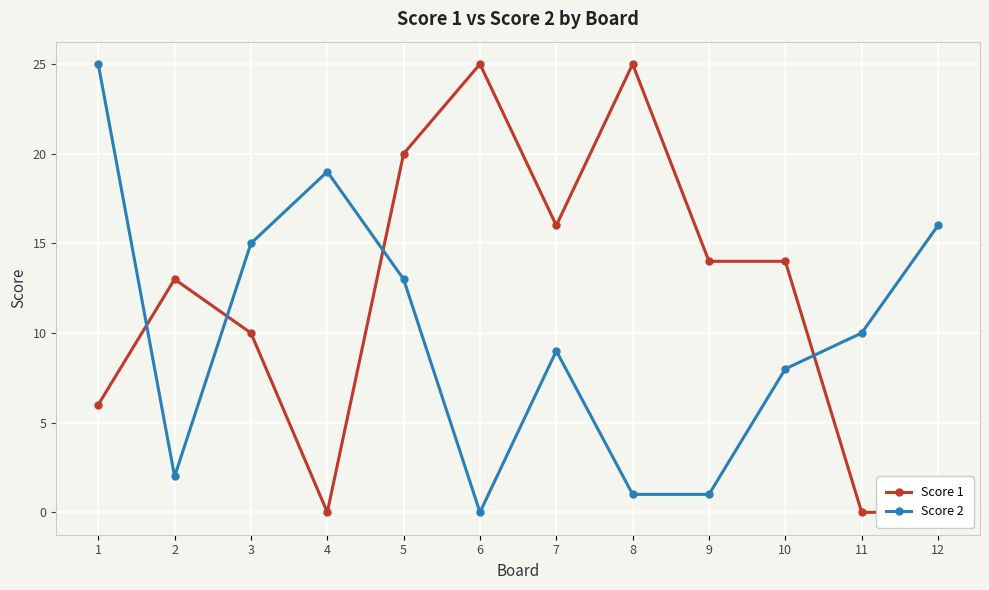

How many distinct data groups are displayed?

2